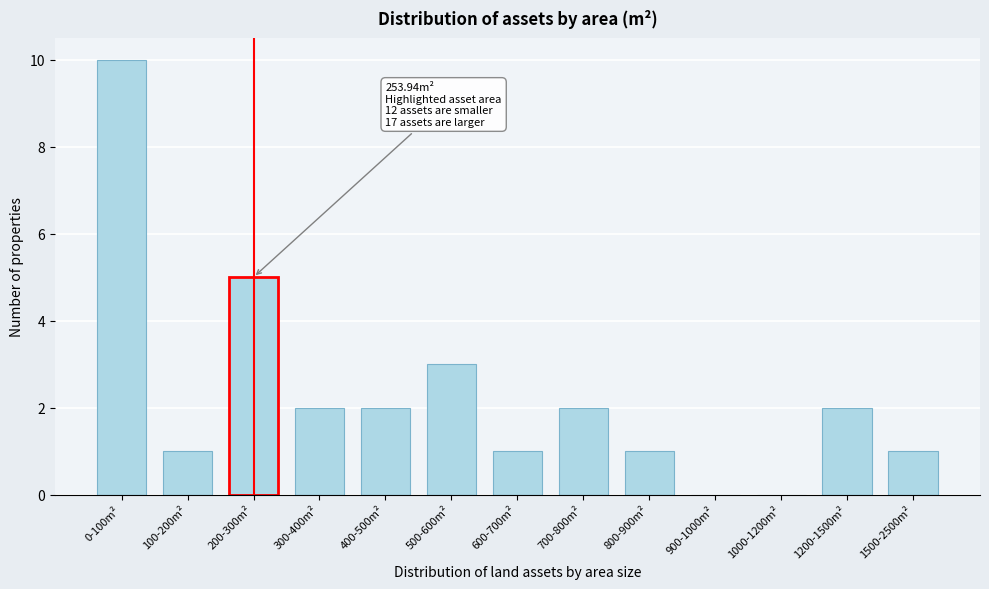

Reading right to left, extract all data points from this chart.

1500-2500m²=1	1200-1500m²=2	1000-1200m²=0	900-1000m²=0	800-900m²=1	700-800m²=2	600-700m²=1	500-600m²=3	400-500m²=2	300-400m²=2	200-300m²=5	100-200m²=1	0-100m²=10